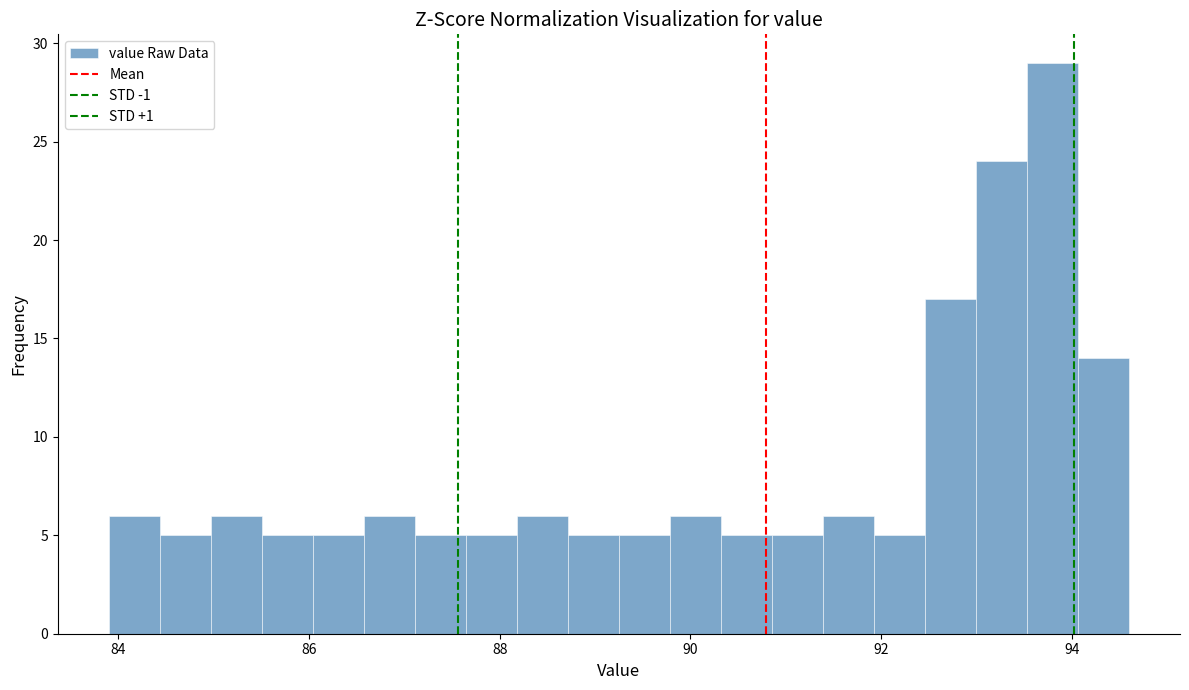

Around what value on the x-axis is the tallest bar? Give the approximate position of its centre, as read against the axis.

93.8